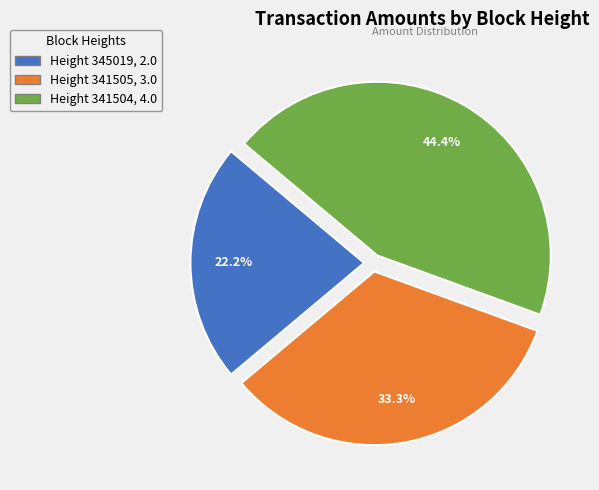

To the nearest percent, what is the difference between the largest and smallest slice percentages?

22%